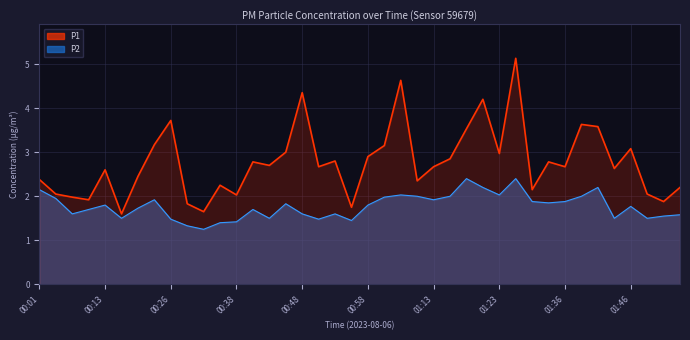

What are all the series names shown in the legend?

P1, P2